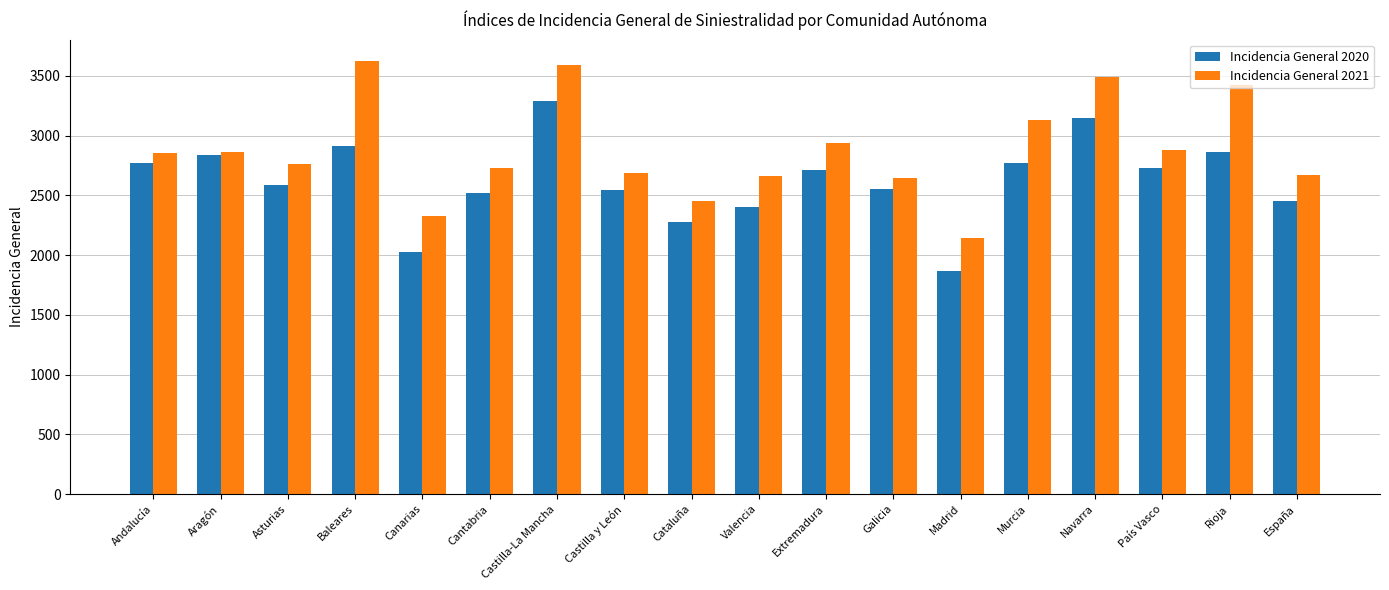

What is the maximum value shown in the chart?

3621.8